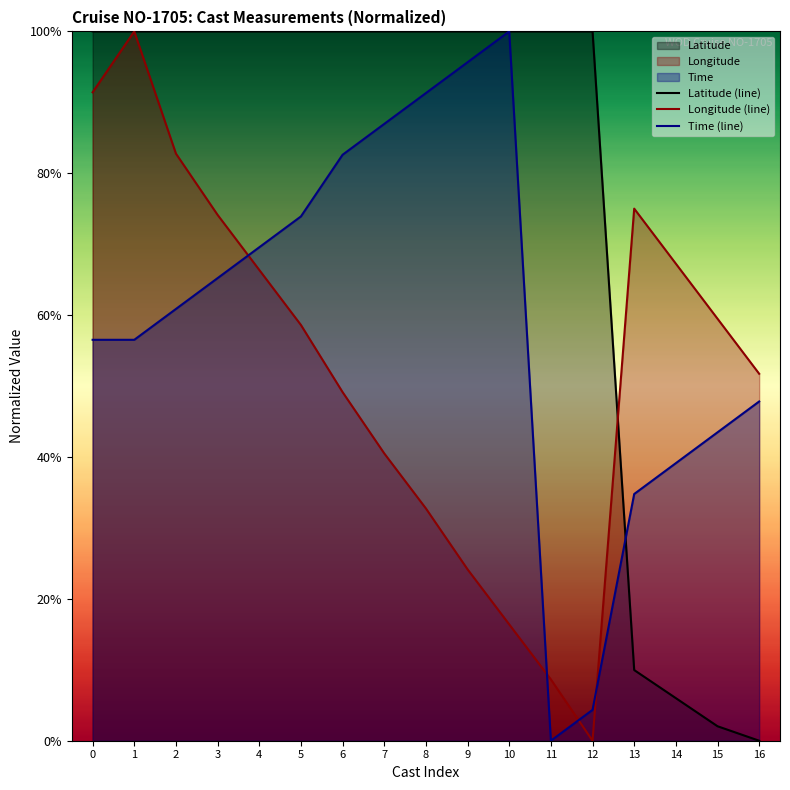

Between which two adjacent categories do Time (line) and Longitude (line) first intersect?

3 and 4